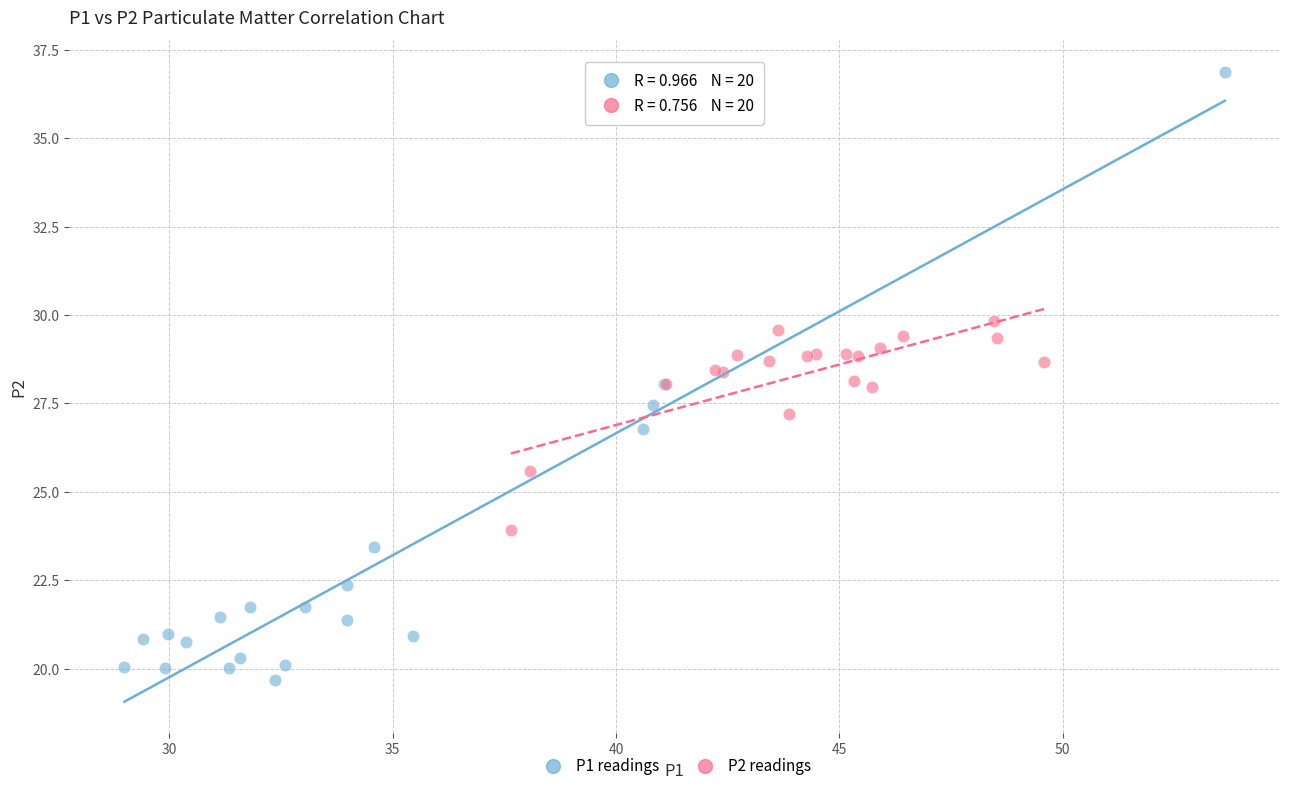

Which series reaches the minimum Y coordinate?

P1 readings